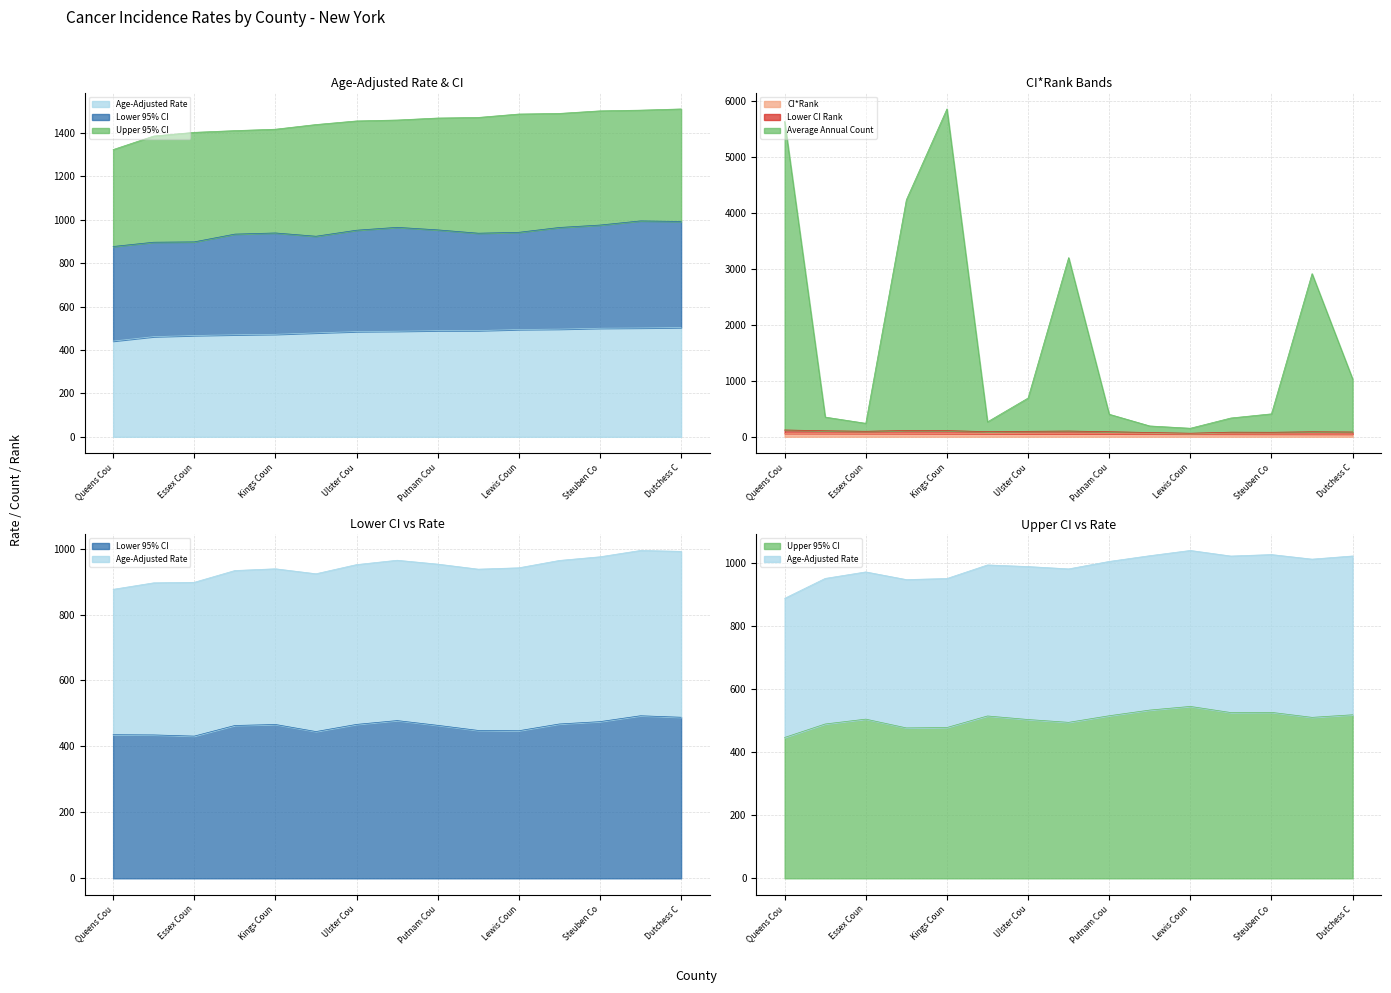

What position from the left is Dutchess C?

15